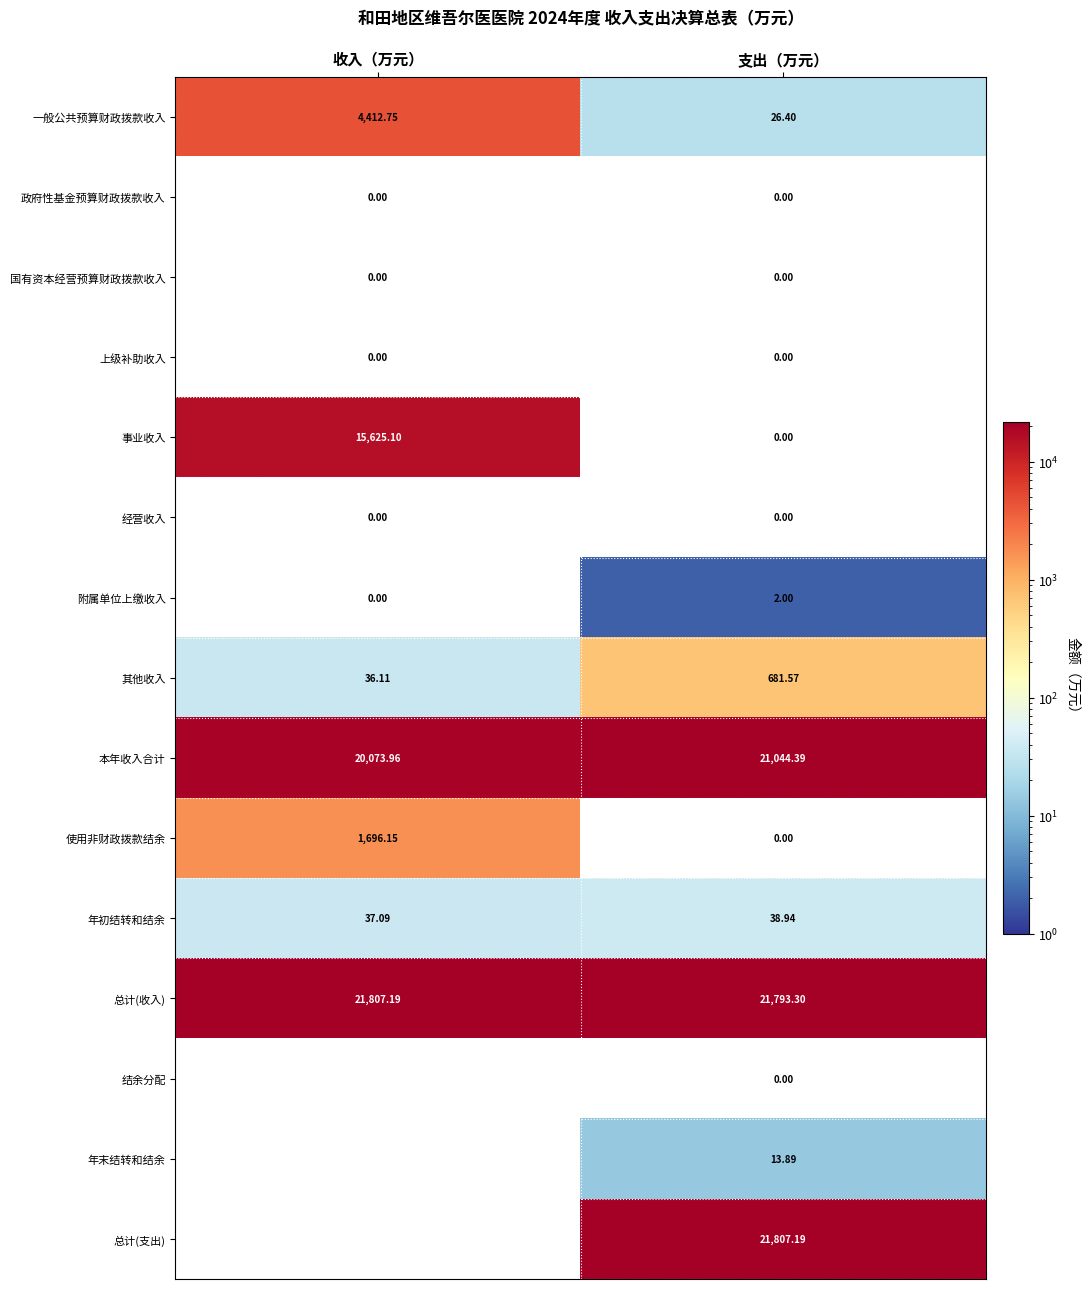

List the labels in order of 事业收入 value, largest first.

收入（万元）, 支出（万元）